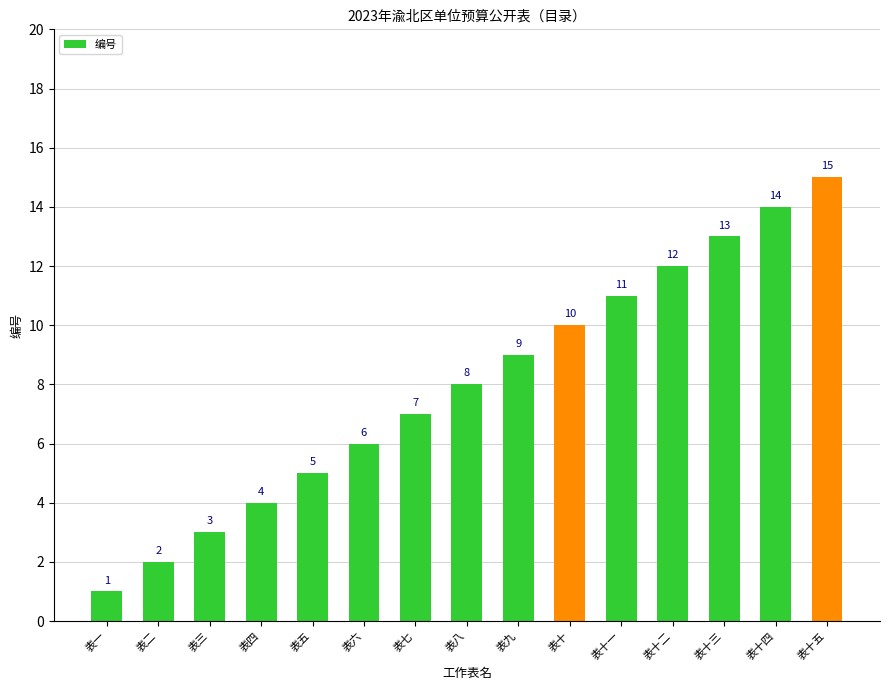

The chart shows a value of 14 at 表十四. True or false?

True